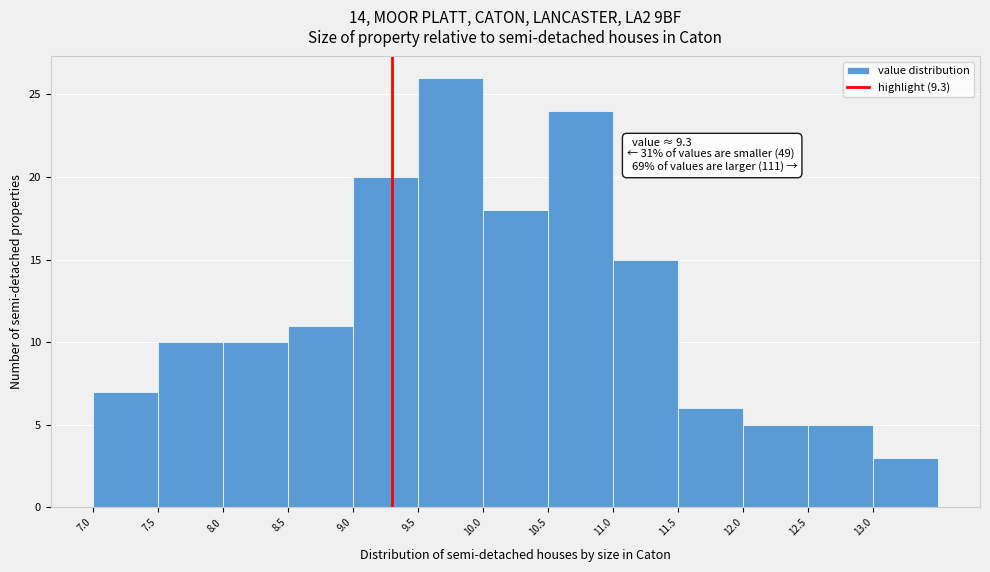

Over which range of the x-axis is the bar tallest?

9.5 to 10.0